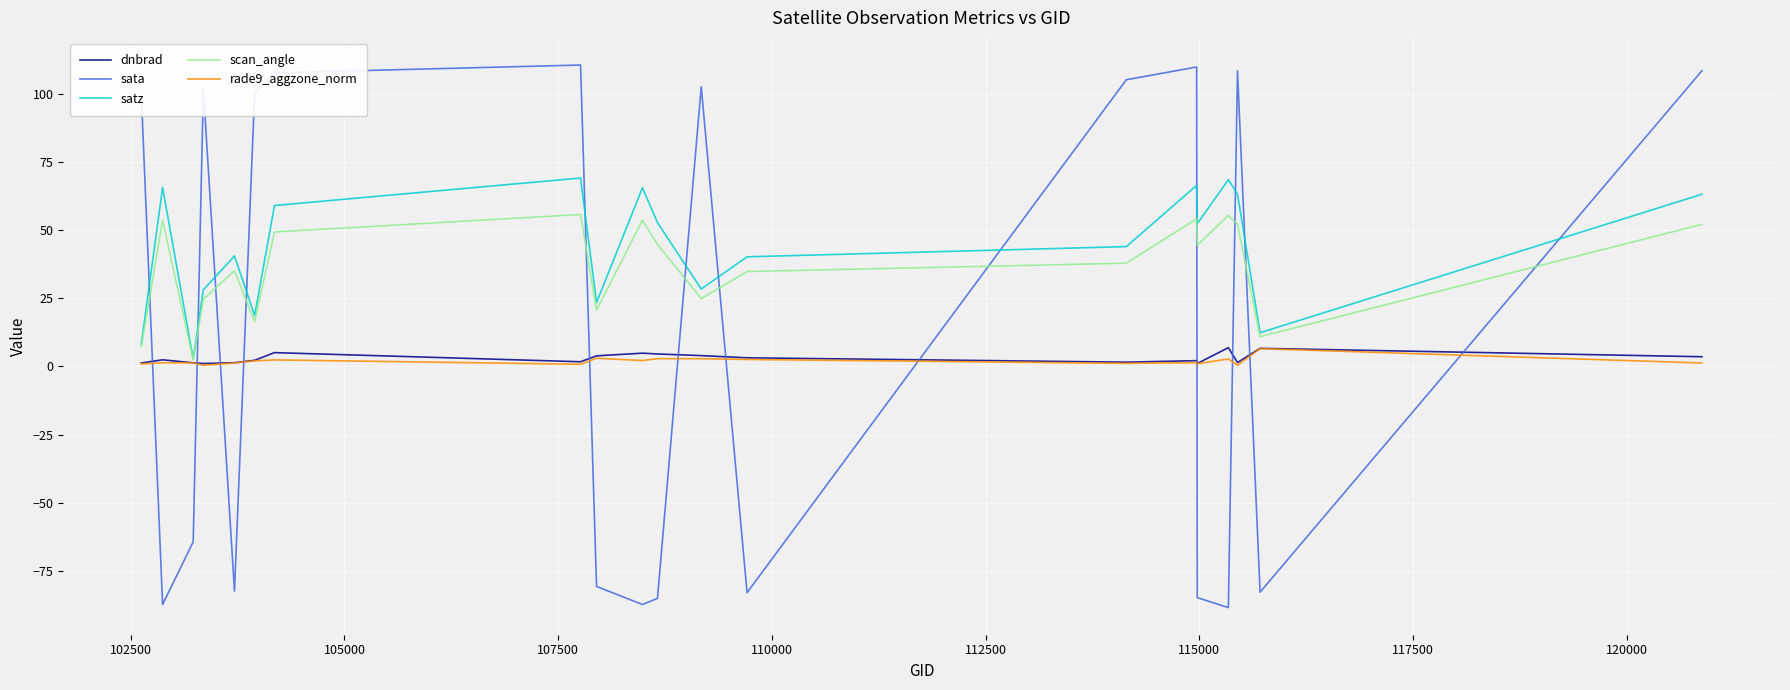

What is the greatest value displayed?

110.4